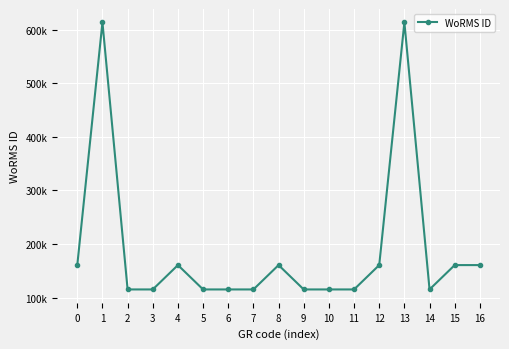

List the labels in order of value, smallest first.

2, 3, 5, 6, 7, 9, 10, 11, 14, 0, 4, 8, 12, 15, 16, 13, 1